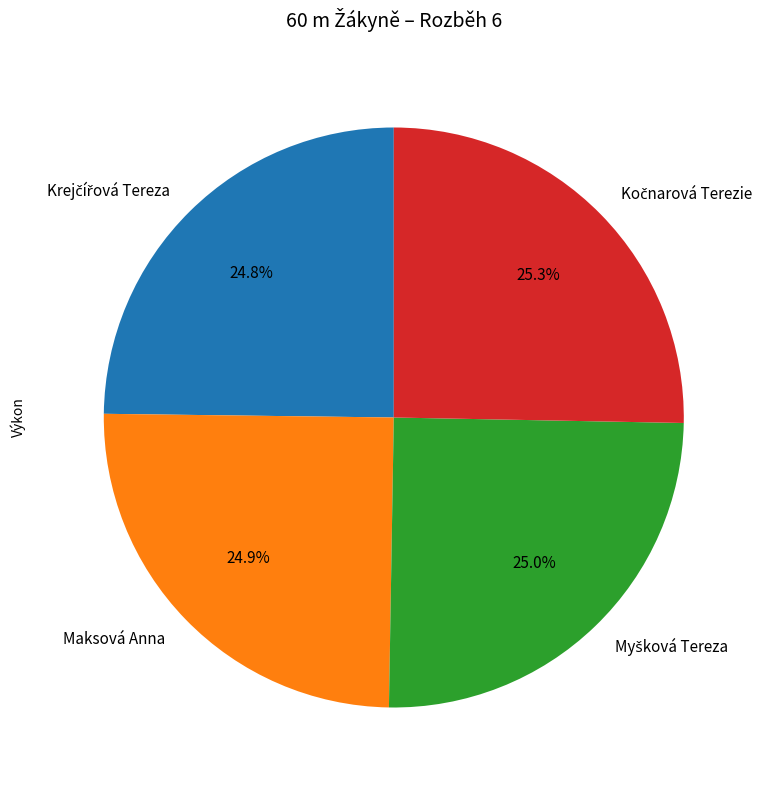

Is there any slice that represents more than half of the pie?

No